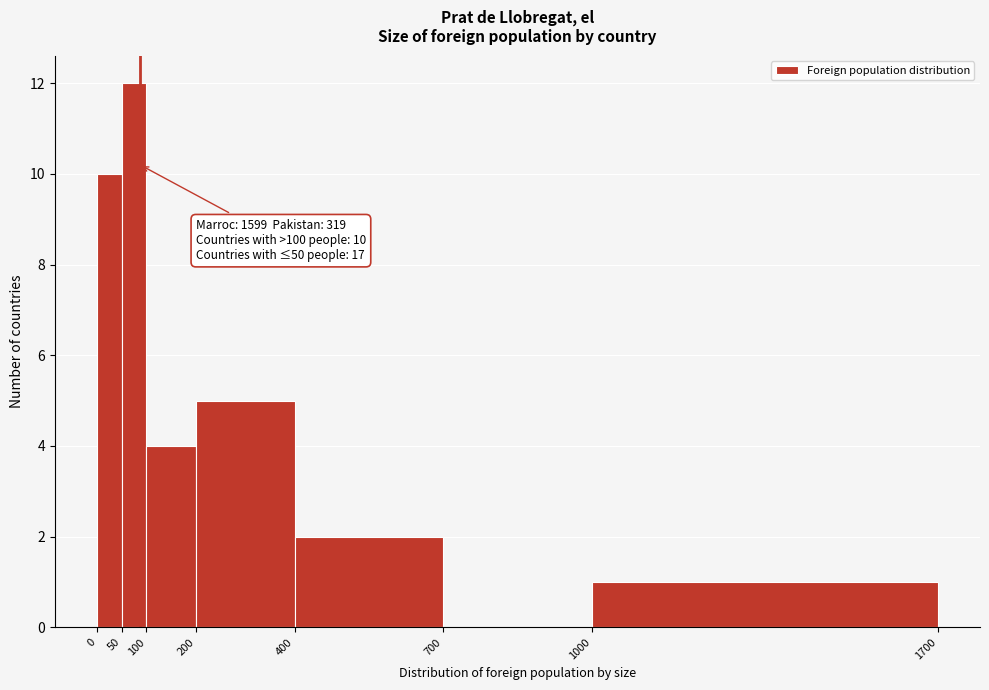

Over which range of the x-axis is the bar tallest?

50 to 100